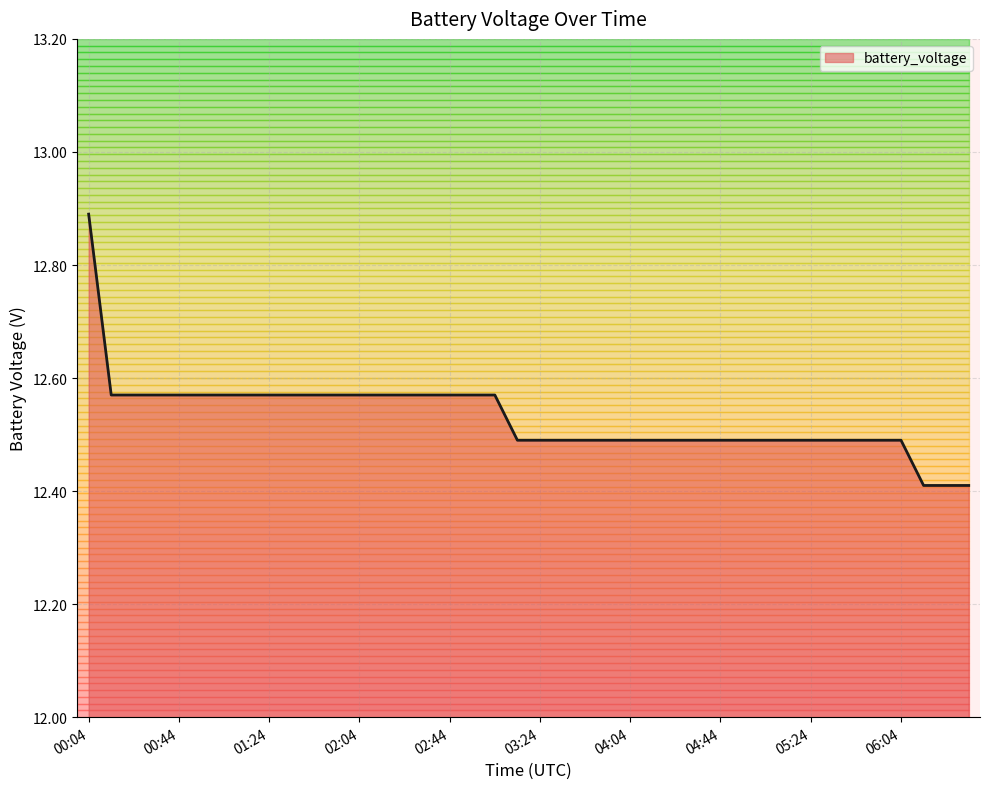

What is the minimum value shown in the chart?

12.4